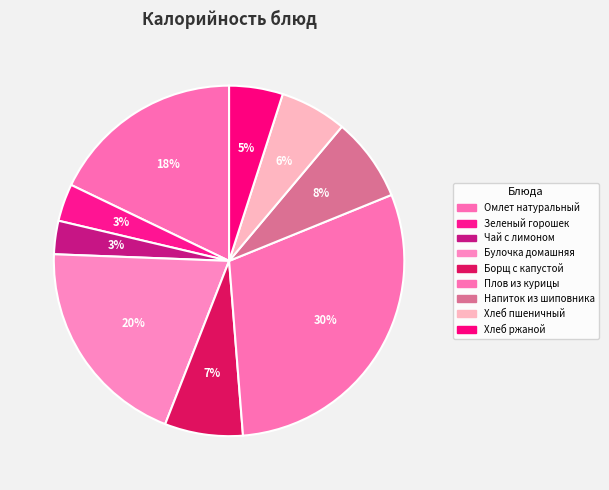

How many segments does this pie chart have?

9